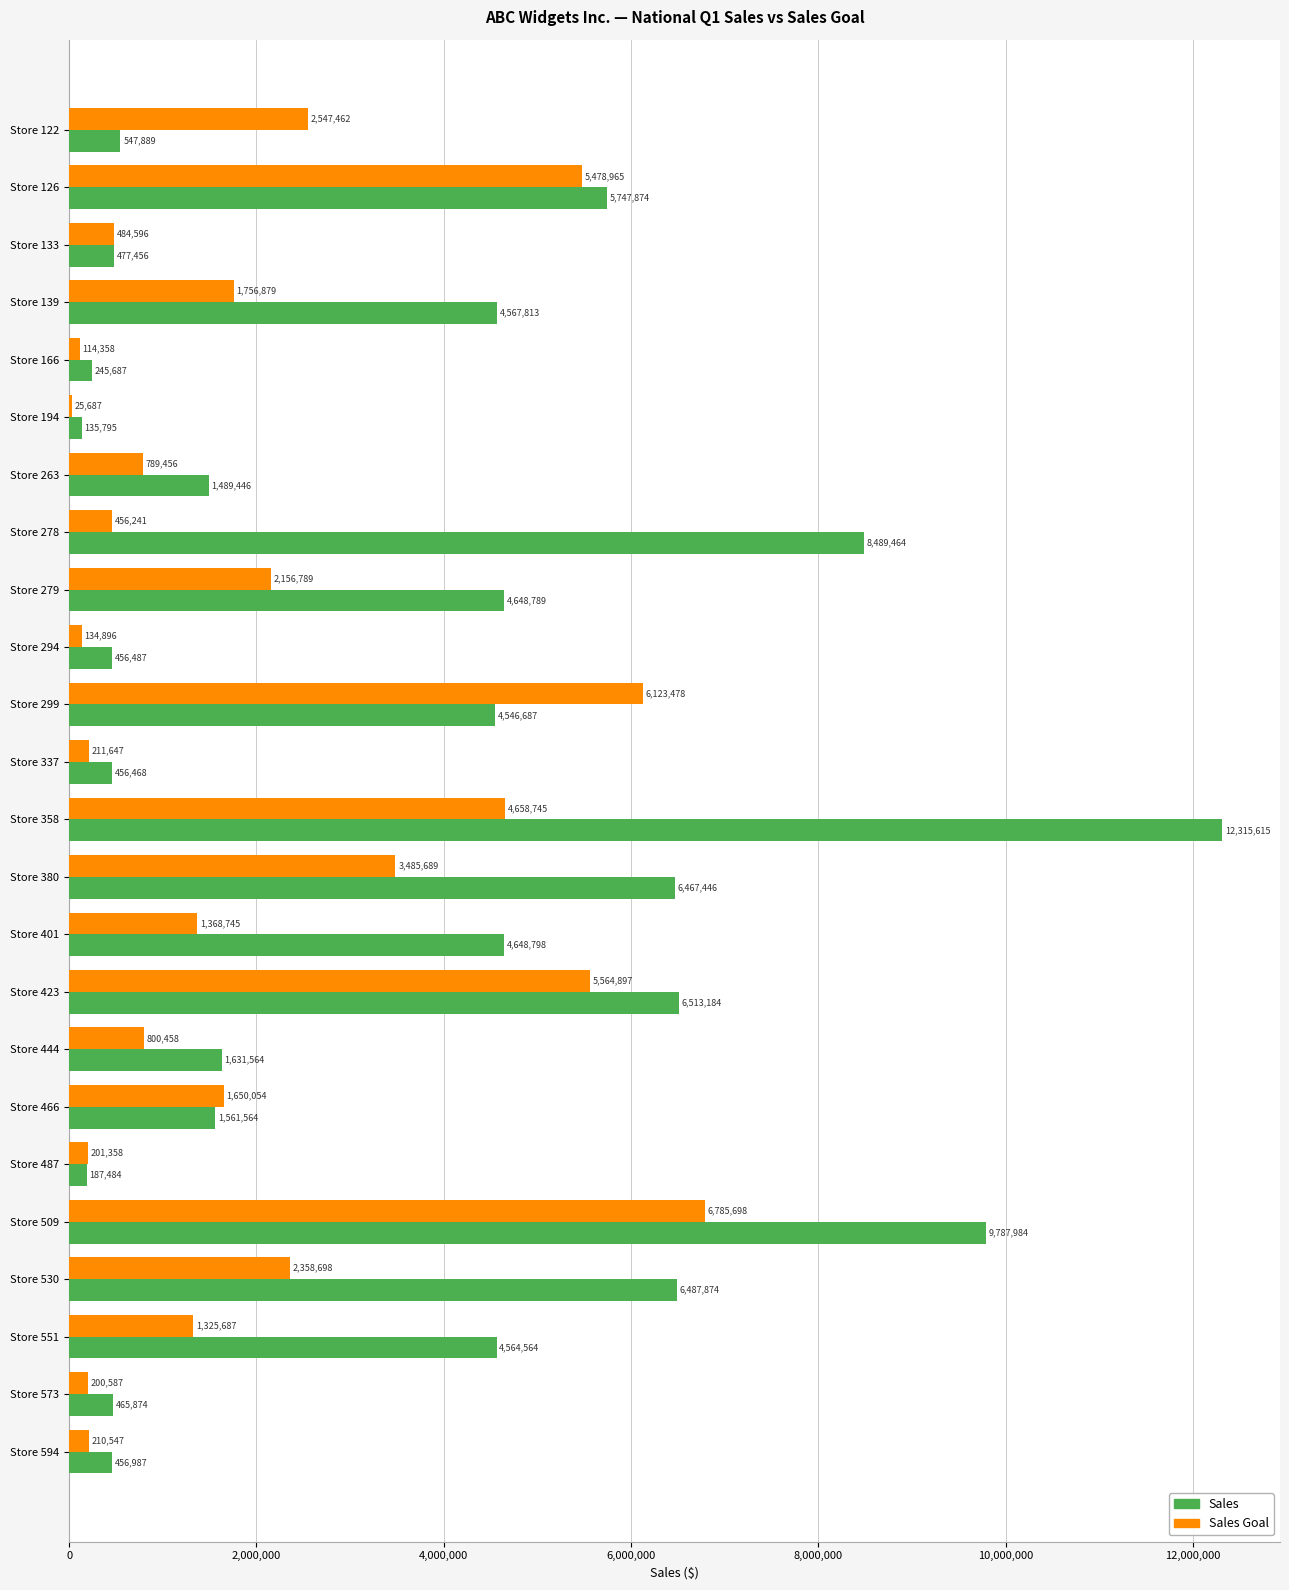

What is the sum of all Sales values?

86898793